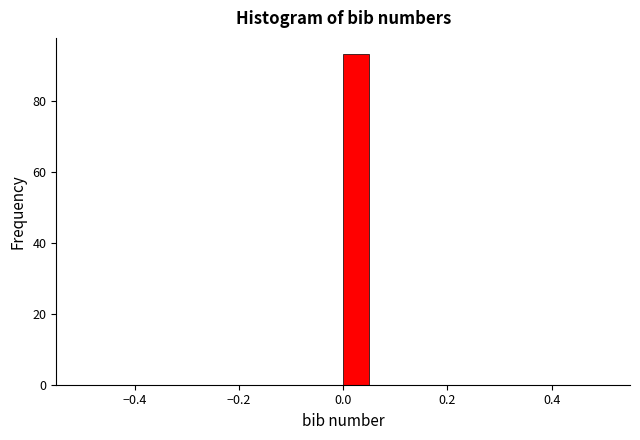

Read against the x-axis, roughly where is the centre of the tallest bar?

0.02